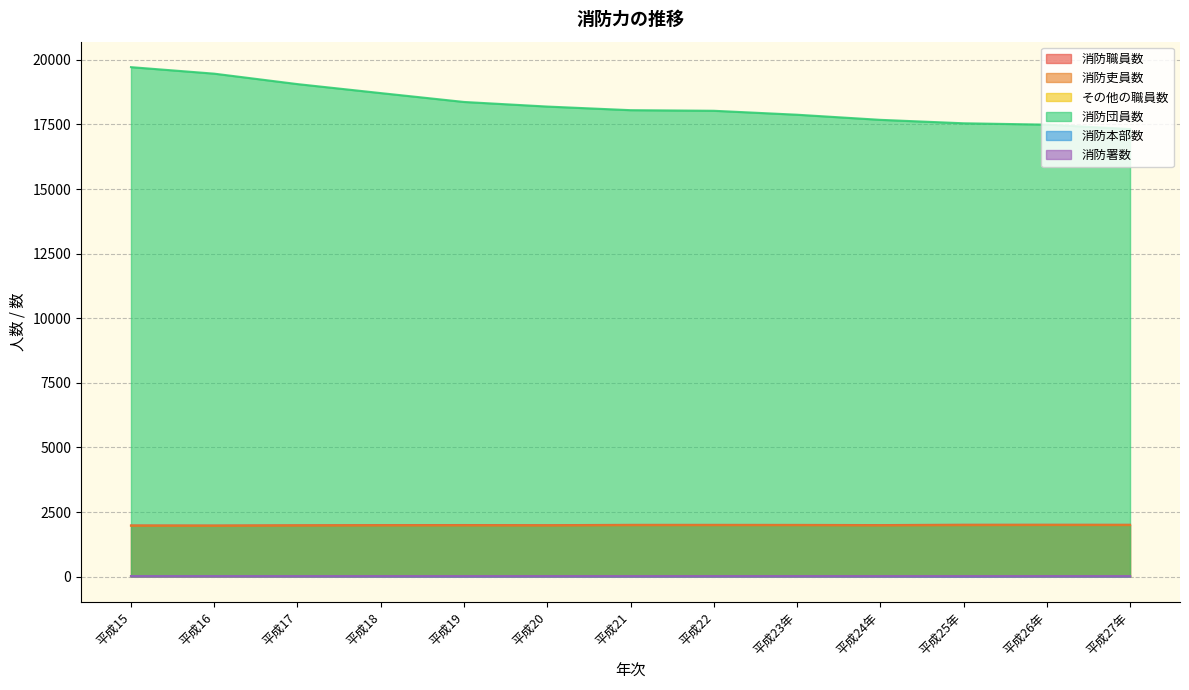

What position from the right is 平成15?

13